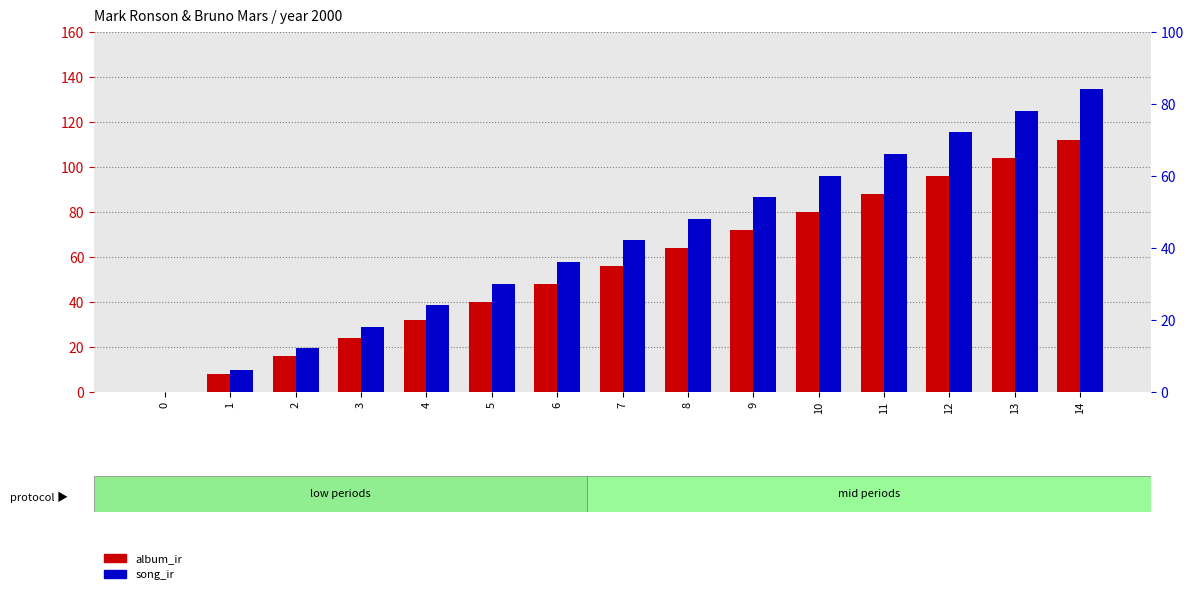

Reading right to left, extract all data points from this chart.

album_ir (scaled): 112	104	96	88	80	72	64	56	48	40	32	24	16	8	0
song_ir (scaled): 84	78	72	66	60	54	48	42	36	30	24	18	12	6	0